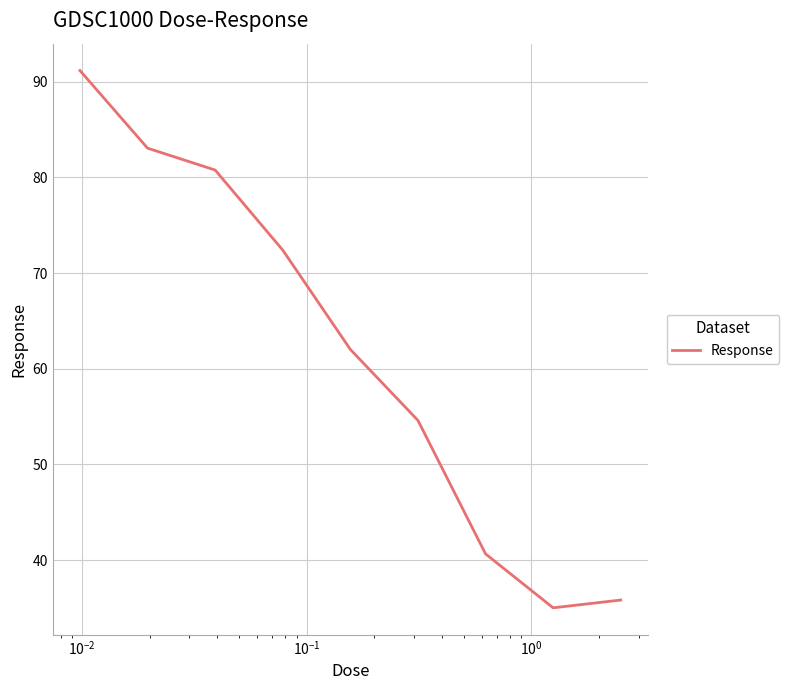

What is the greatest value displayed?

91.2